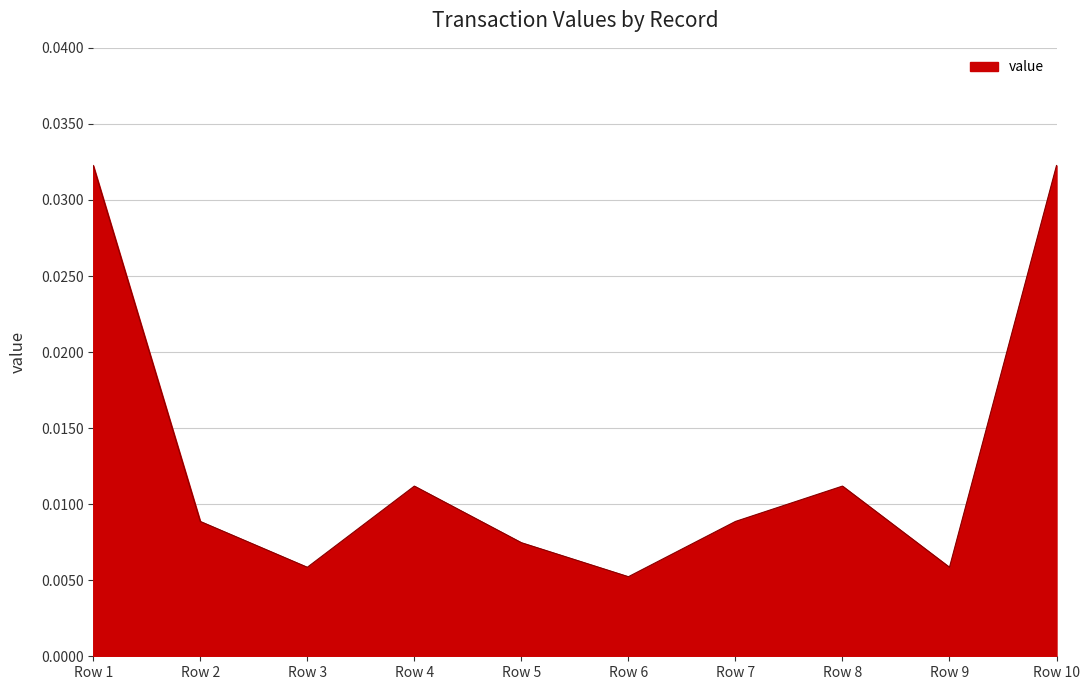

Between Row 2 and Row 4, which is larger?

Row 4